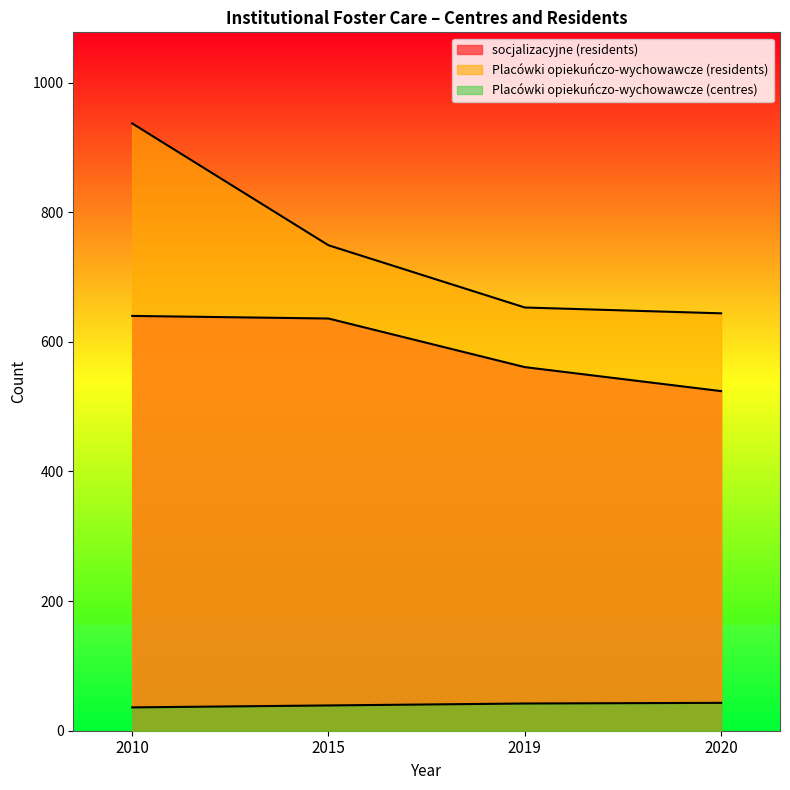

What is the minimum value shown in the chart?

36